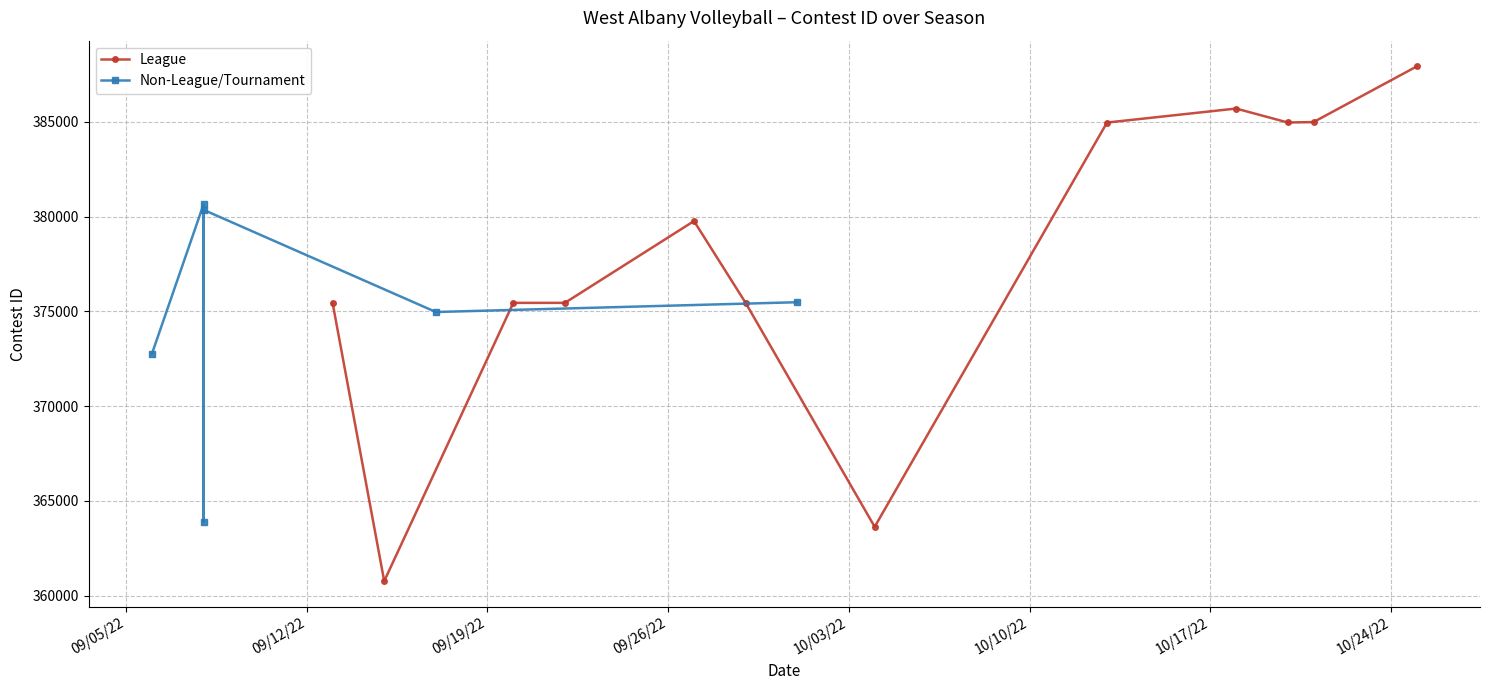

What is the highest value of the League series?

387922